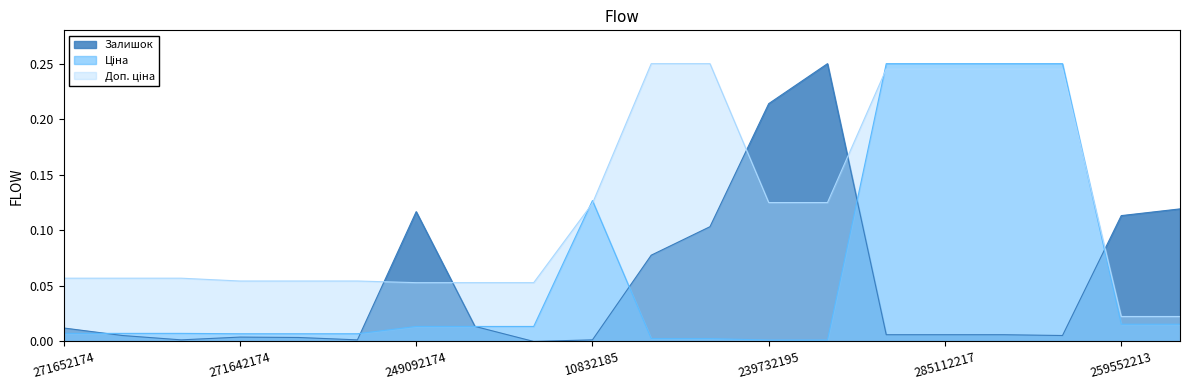

Reading right to left, what are all the values shown in this chart?

Ціна: 259552212=0.0	259552213=0.0	285111912=0.2	285111961=0.2	285112217=0.2	285112220=0.2	239732179=0.0	239732195=0.0	239772179=0.0	239772195=0.0	10832185=0.1	249092172=0.0	249092173=0.0	249092174=0.0	271642172=0.0	271642173=0.0	271642174=0.0	271652172=0.0	271652173=0.0	271652174=0.0
Доп. ціна: 259552212=0.0	259552213=0.0	285111912=0.2	285111961=0.2	285112217=0.2	285112220=0.2	239732179=0.1	239732195=0.1	239772179=0.2	239772195=0.2	10832185=0.1	249092172=0.1	249092173=0.1	249092174=0.1	271642172=0.1	271642173=0.1	271642174=0.1	271652172=0.1	271652173=0.1	271652174=0.1
Залишок: 259552212=0.1	259552213=0.1	285111912=0.0	285111961=0.0	285112217=0.0	285112220=0.0	239732179=0.2	239732195=0.2	239772179=0.1	239772195=0.1	10832185=0.0	249092172=0.0	249092173=0.0	249092174=0.1	271642172=0.0	271642173=0.0	271642174=0.0	271652172=0.0	271652173=0.0	271652174=0.0